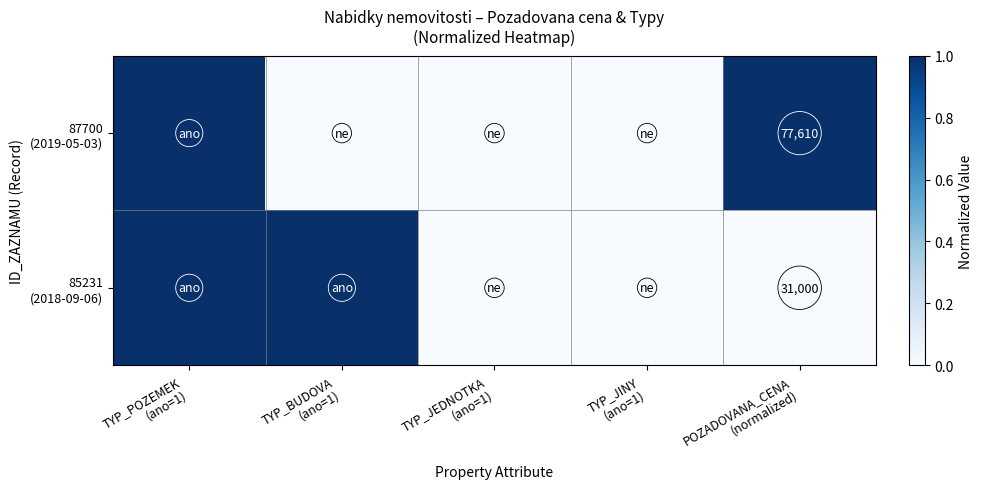

How many data points does each series have?

5